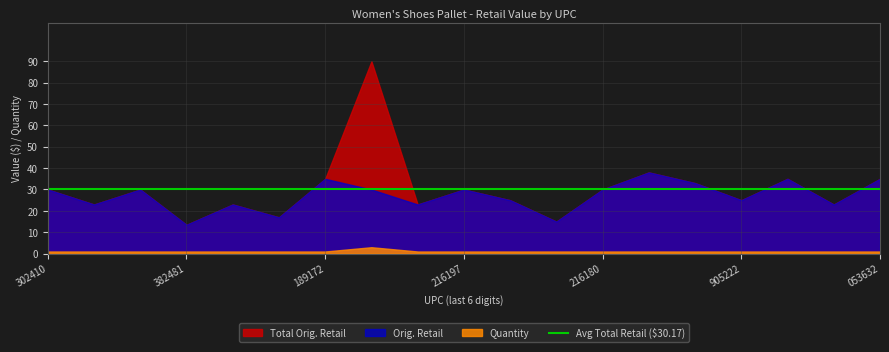

Which series has the largest total across all categories?

Total Orig. Retail